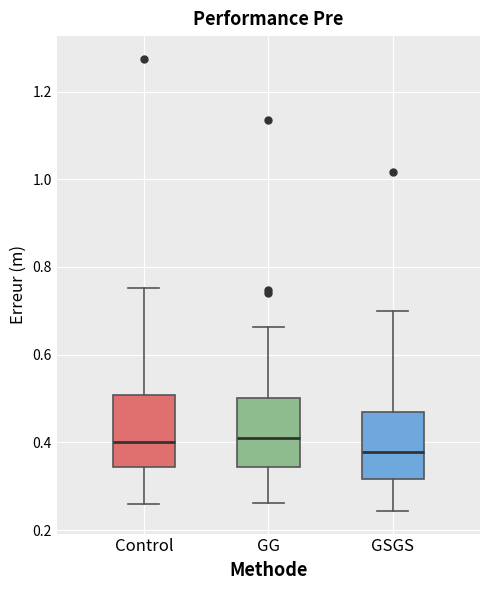

Which box has the lowest median line?

GSGS